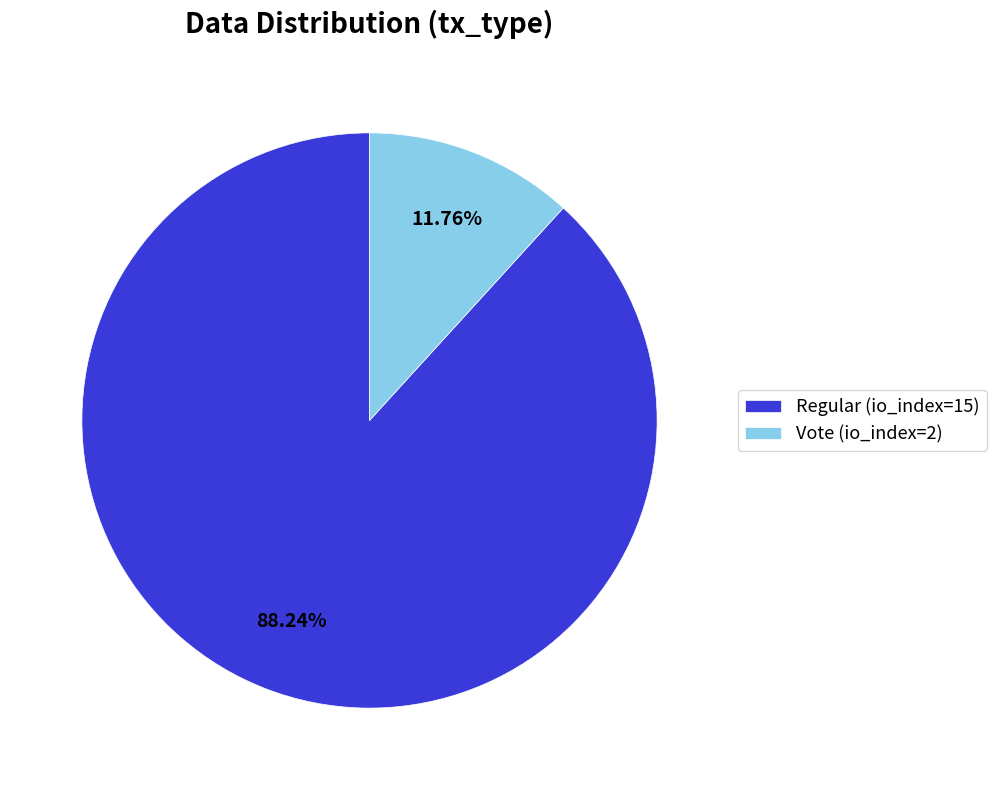

Is it true that Regular (io_index=15) is 77% of the pie?

False